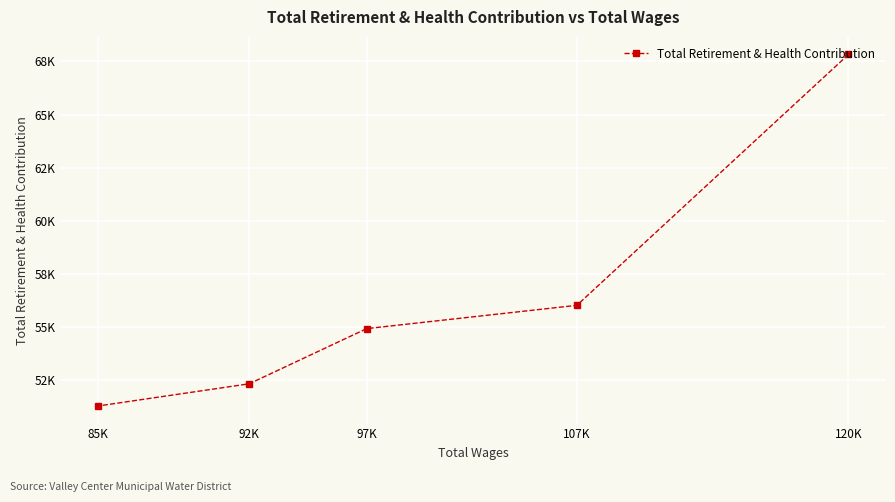

What is the sum of all values?

282302